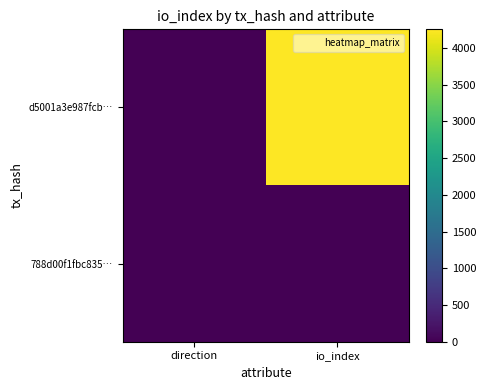

At which category is the sum across all series the highest?

io_index